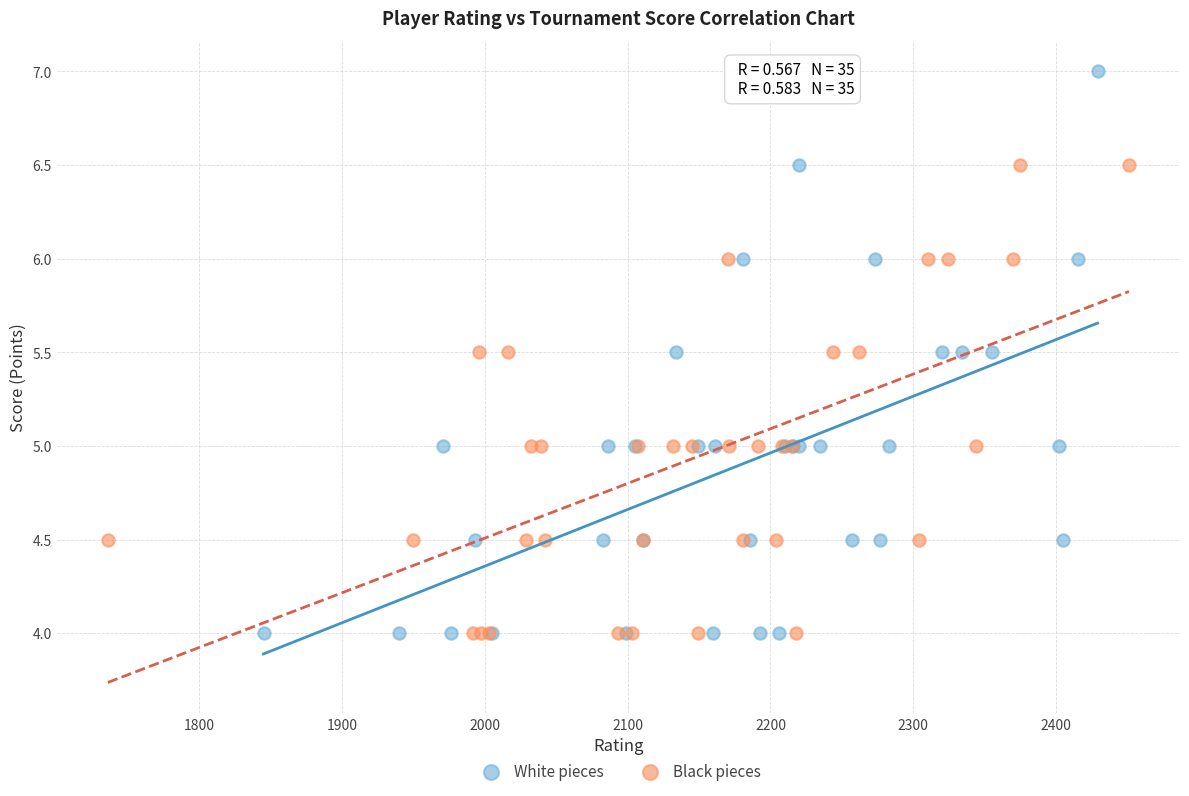

Which series has the largest Y range (max minus min)?

White pieces